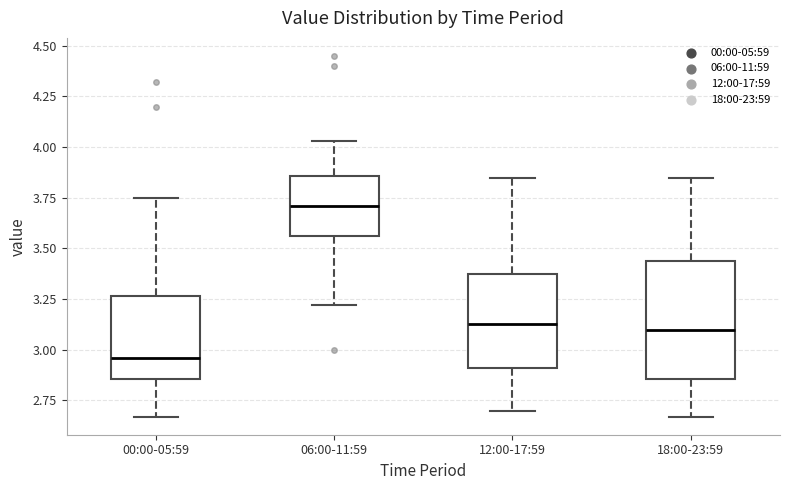

Where is the upper edge of the box for 18:00-23:59 on the y-axis? The values are not printed on the chart, so give them approximately, as read against the axis.

3.45